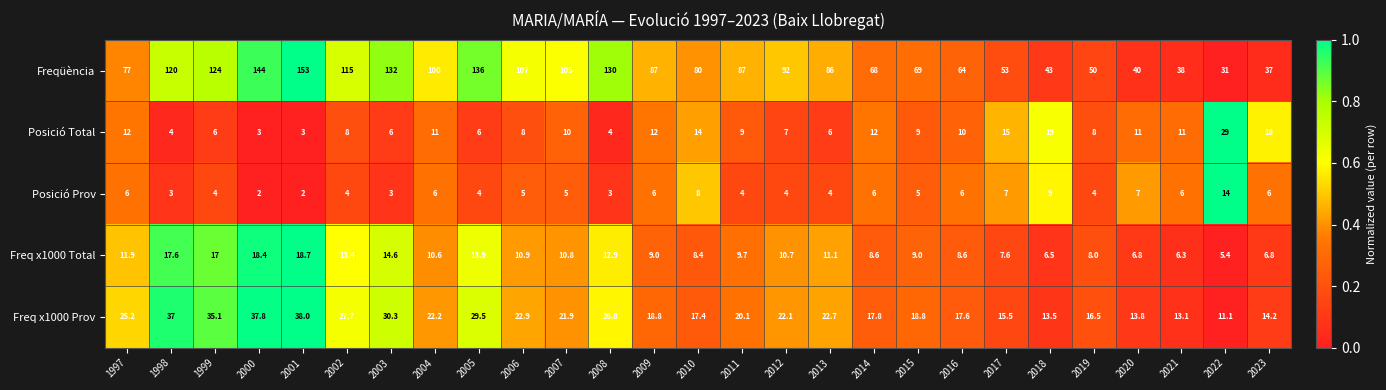

At which category is the sum across all series the highest?

2001